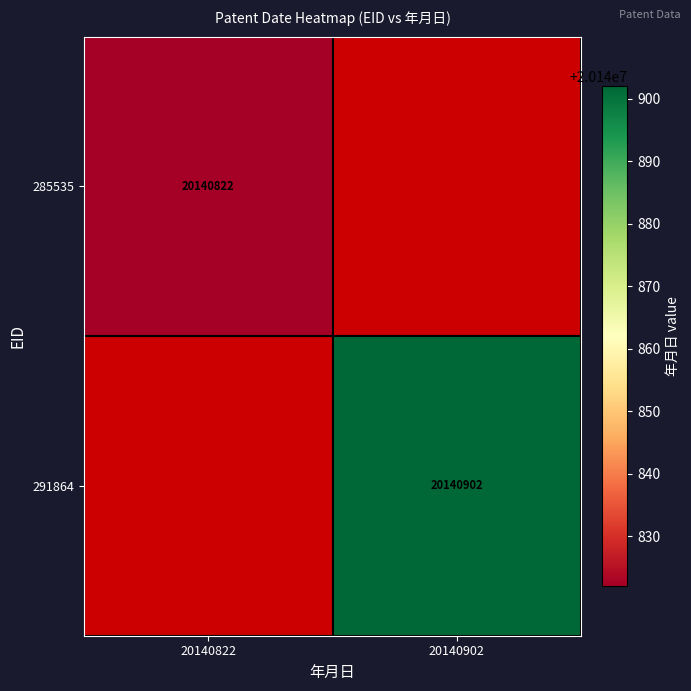

Is it true that 285535 equals 20140822 at 20140822?

True